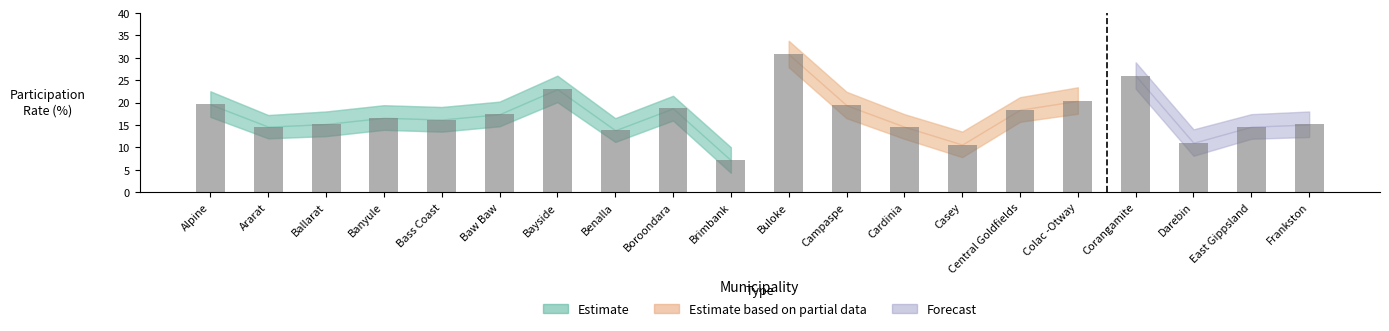

What position from the left is East Gippsland?

19